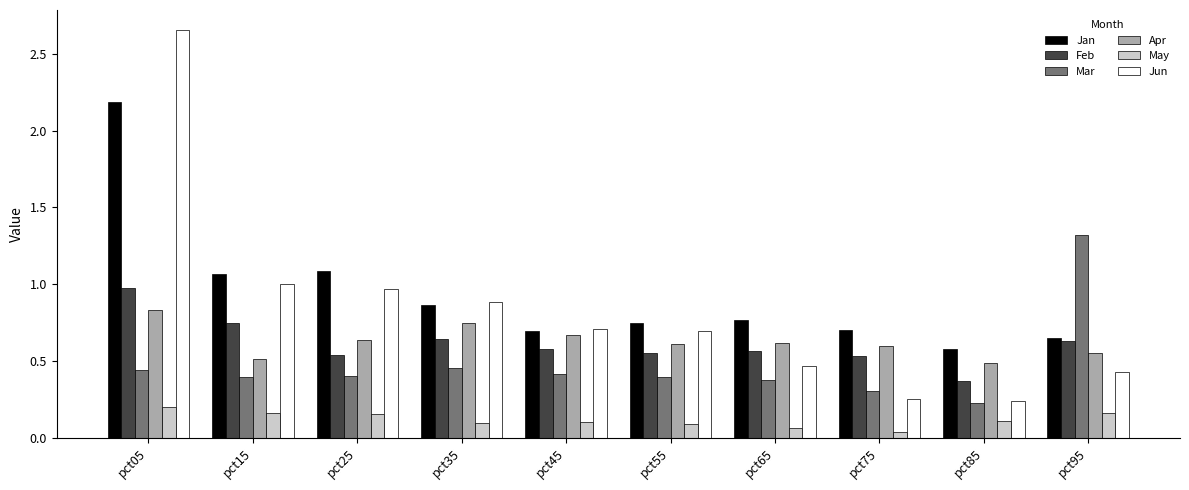

At which label is Mar closest to 0?

pct85